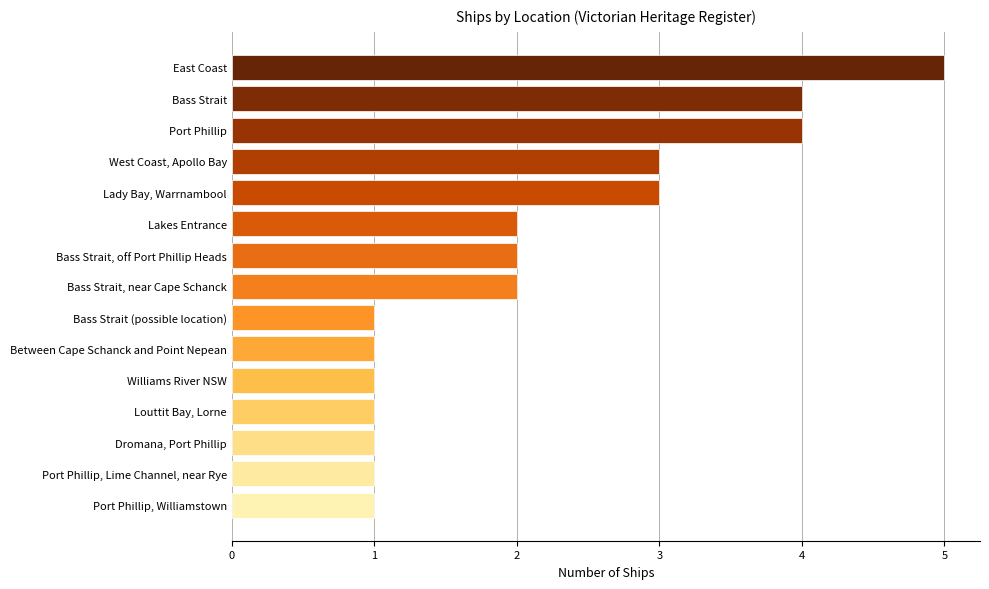

What is the approximate value at East Coast?

5